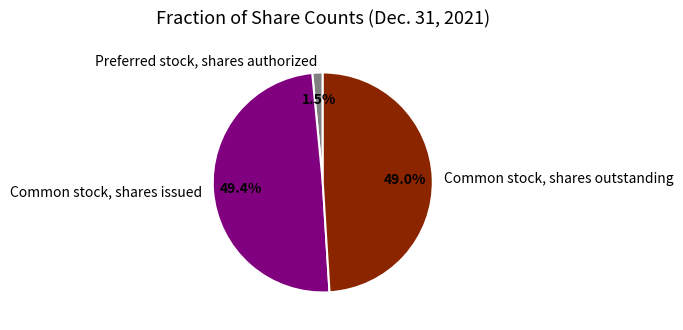

Rank the categories by value from lowest to highest.

Preferred stock, shares authorized, Common stock, shares outstanding, Common stock, shares issued